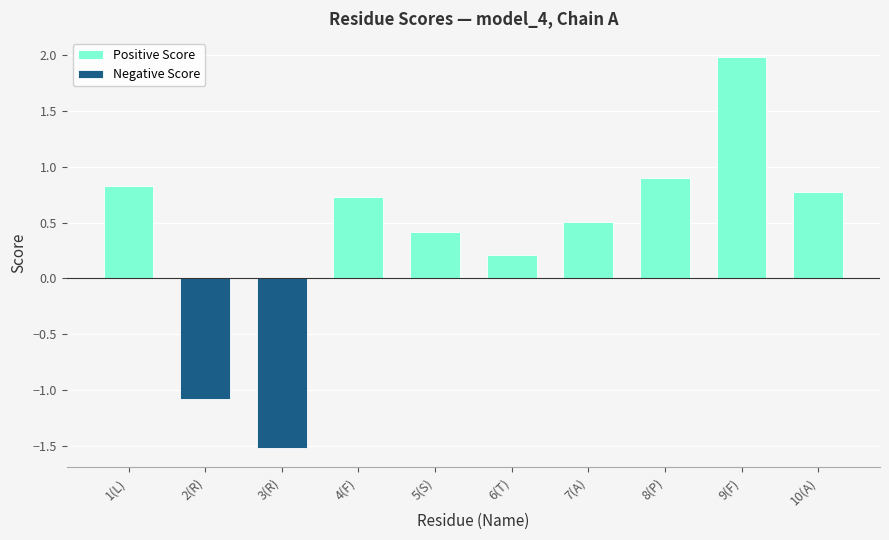

True or false: Negative Score has a value of 0.7 at 9(F).

False